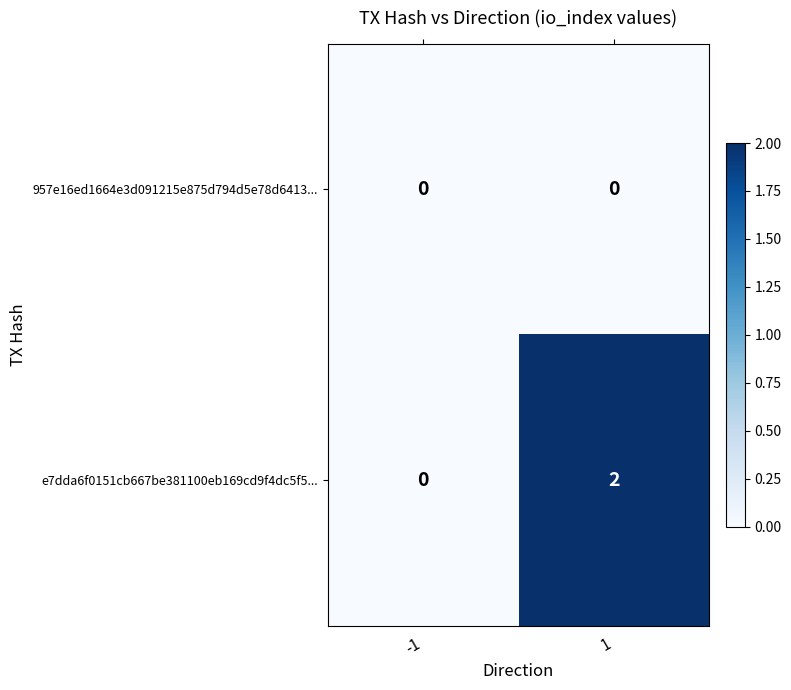

Which series has the largest total across all categories?

e7dda6f0151cb667be381100eb169cd9f4dc5f5...